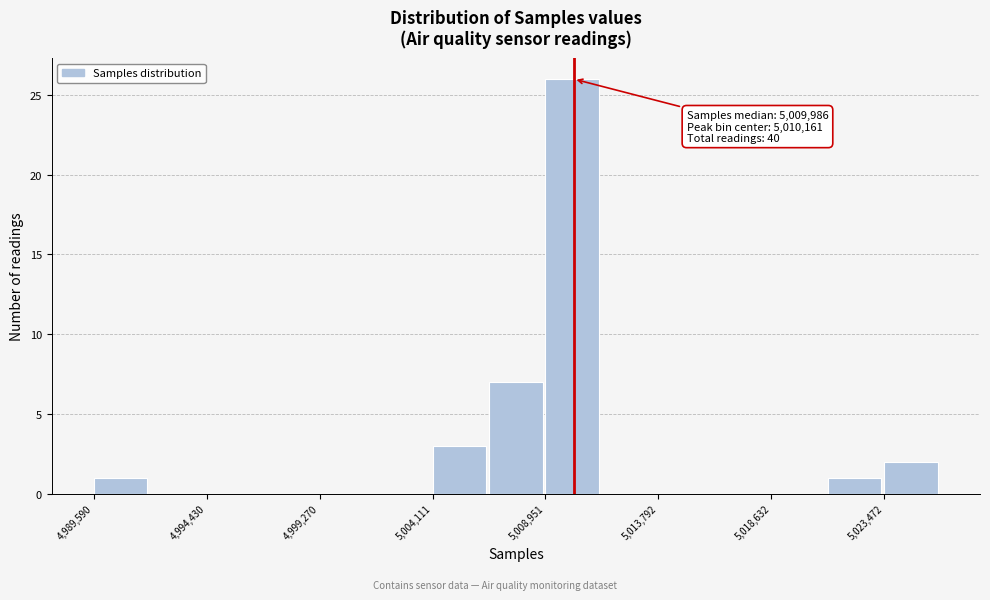

Over which range of the x-axis is the bar tallest?

5009000 to 5011500